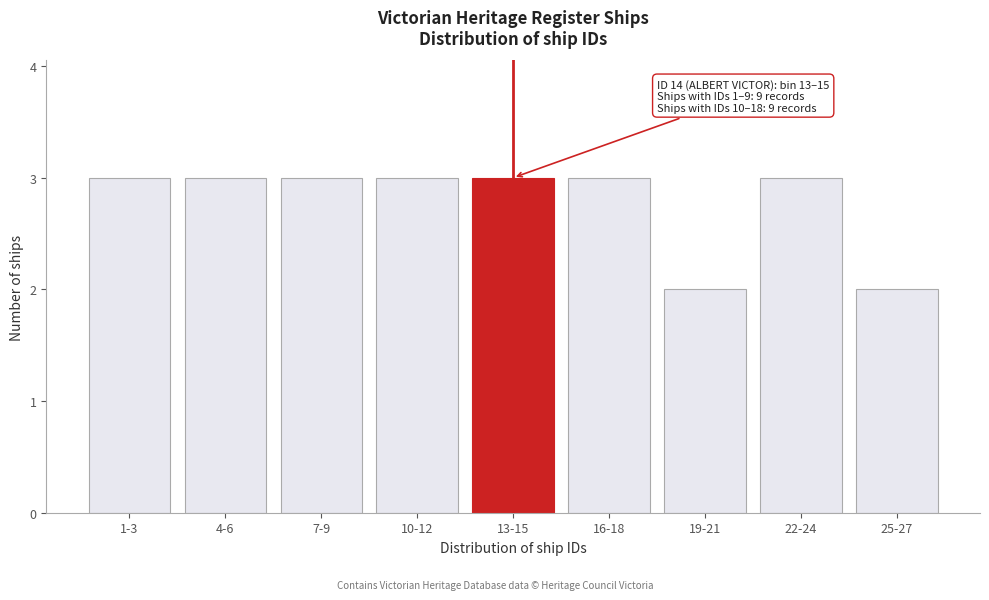

Reading right to left, extract all data points from this chart.

25-27=2	22-24=3	19-21=2	16-18=3	13-15=3	10-12=3	7-9=3	4-6=3	1-3=3